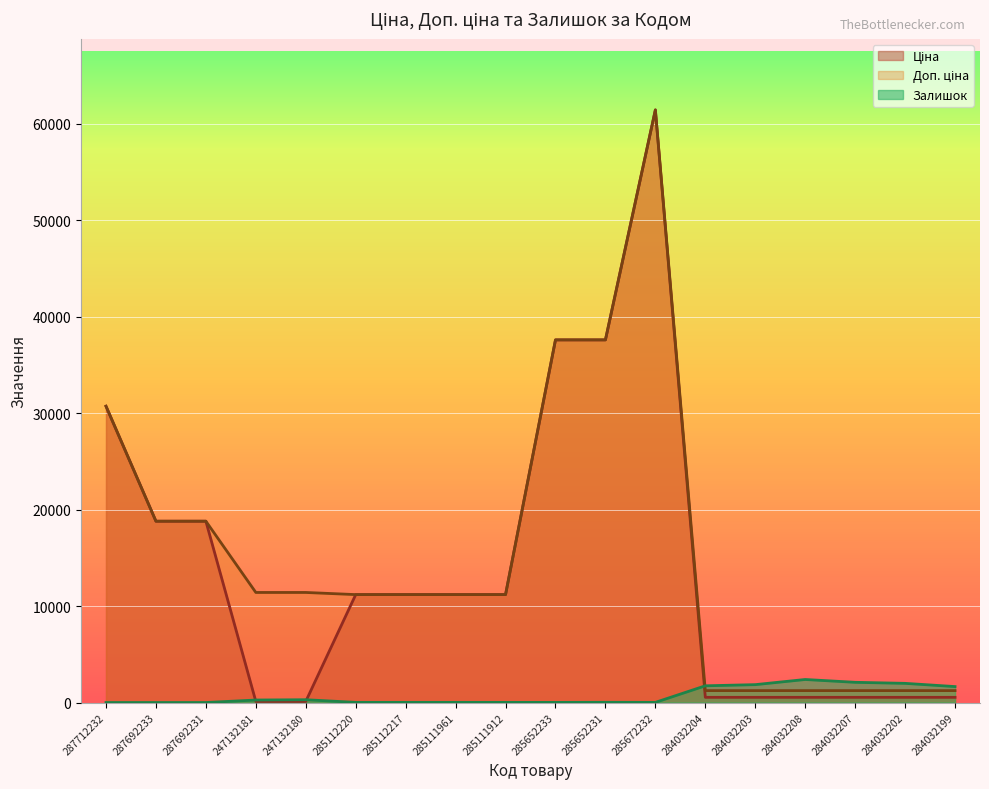

Where is the first local maximum for Ціна?

285672232